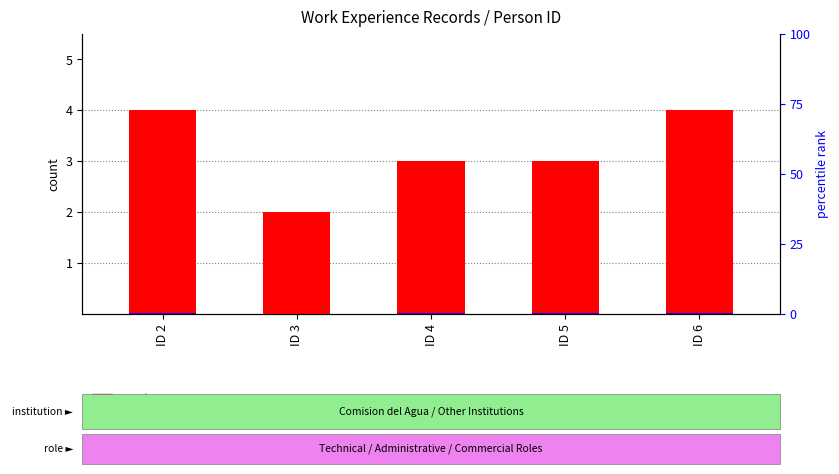

What is the maximum value shown in the chart?

4.0